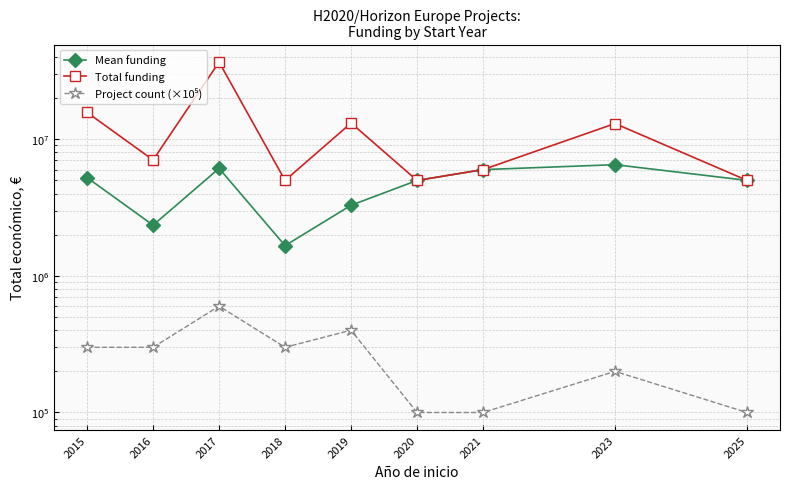

Which series has the largest range (max minus min)?

Total funding